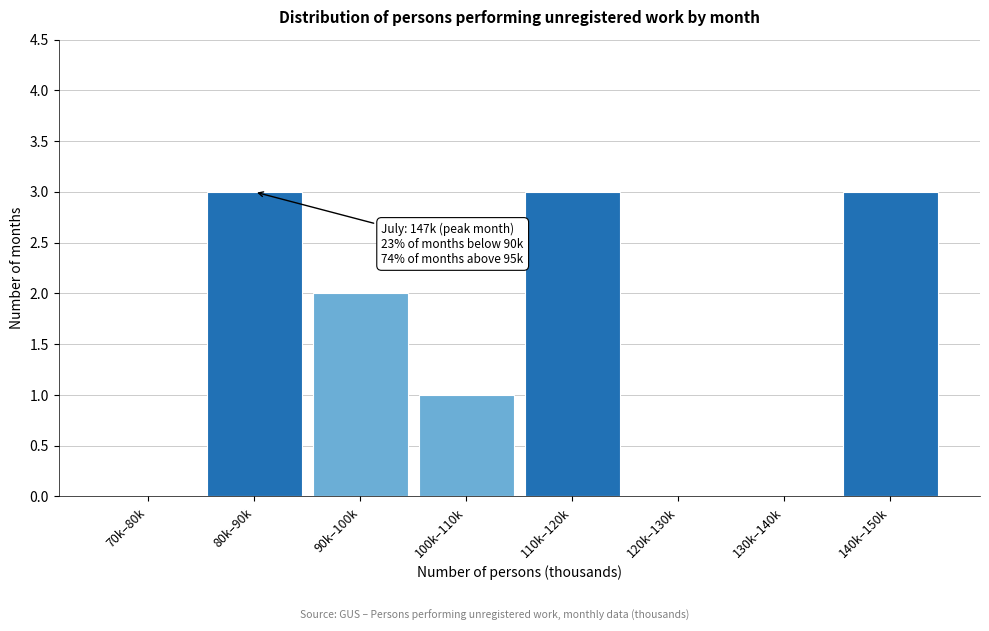

Reading left to right, list all the values displayed in this chart.

70k–80k=0	80k–90k=3	90k–100k=2	100k–110k=1	110k–120k=3	120k–130k=0	130k–140k=0	140k–150k=3